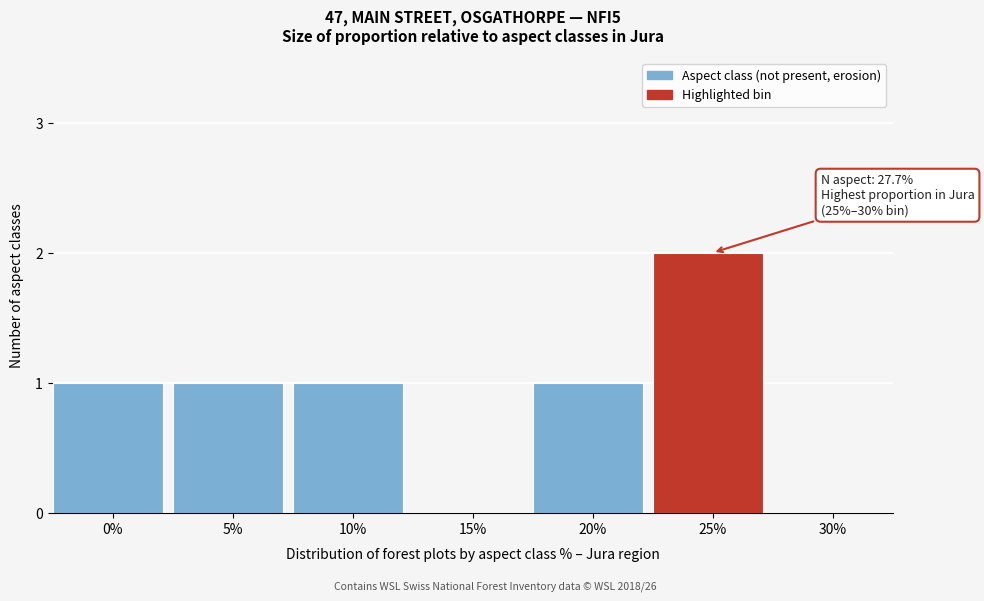

Reading right to left, what are all the values shown in this chart?

30%=0	25%=2	20%=1	15%=0	10%=1	5%=1	0%=1